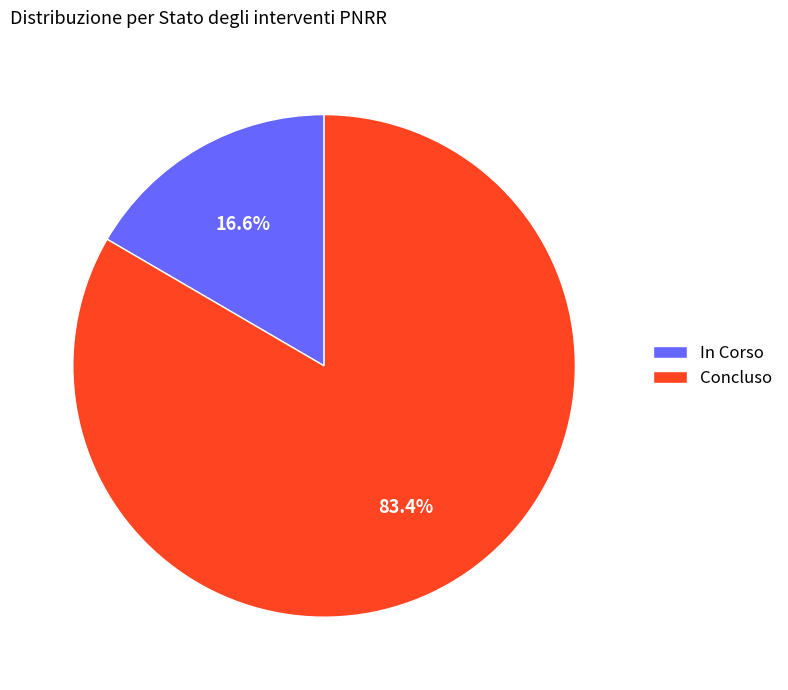

How many slices are in this pie chart?

2